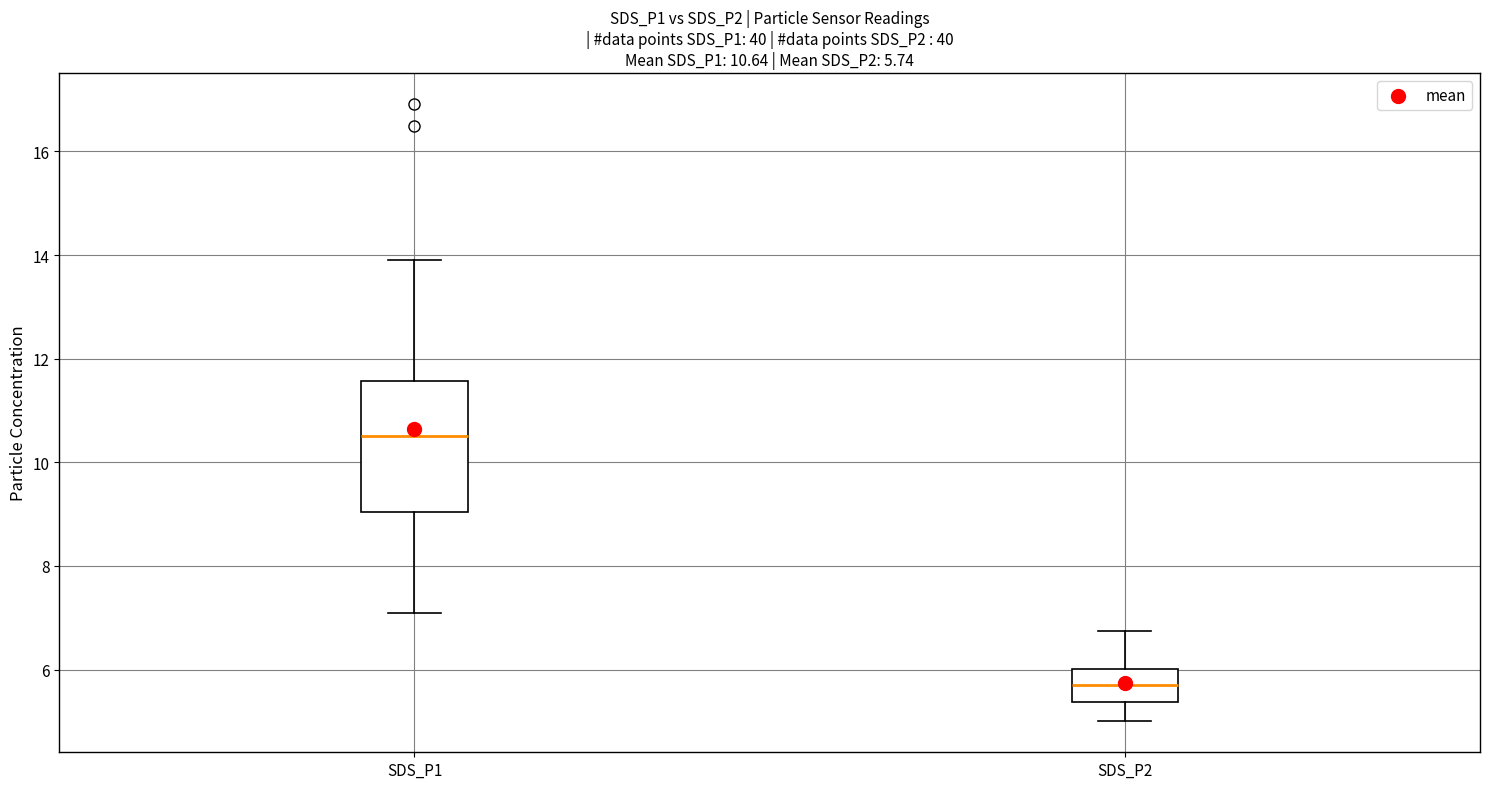

Which box has the lowest median line?

SDS_P2